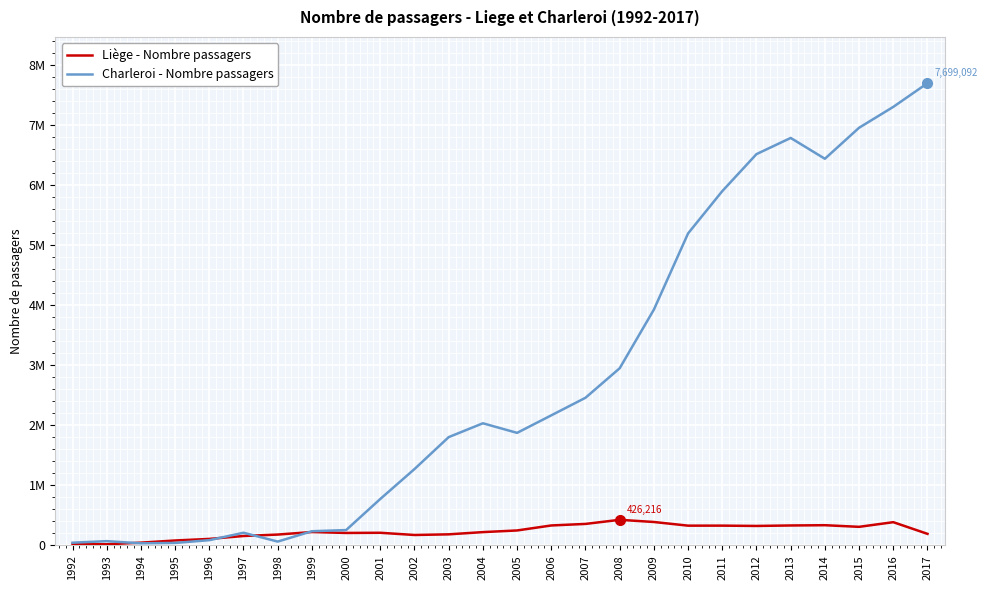

What is the minimum value shown in the chart?

18562